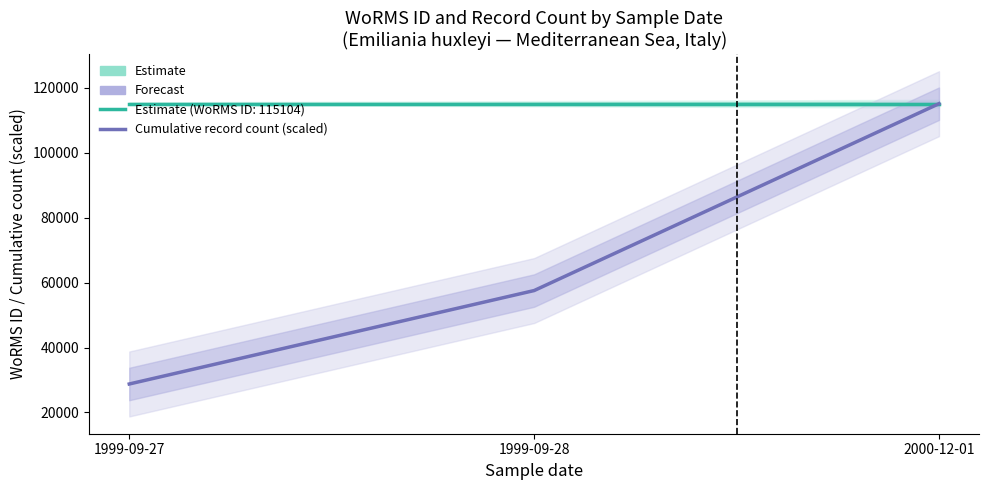

Rank the categories by value from highest to lowest.

2000-12-01, 1999-09-28, 1999-09-27